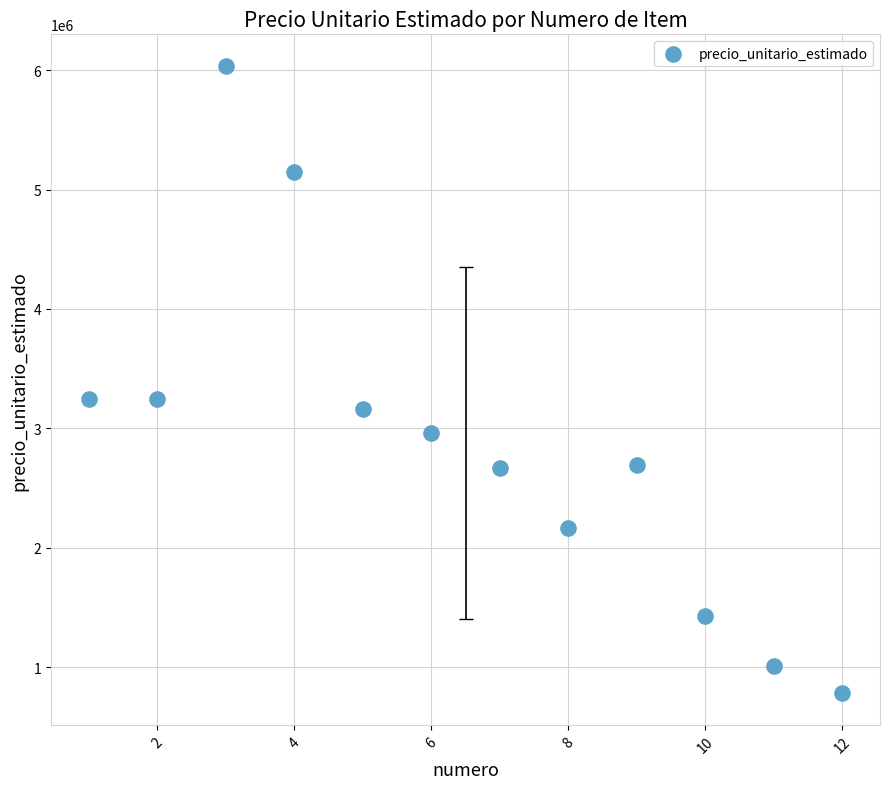

What is the average X value?

6